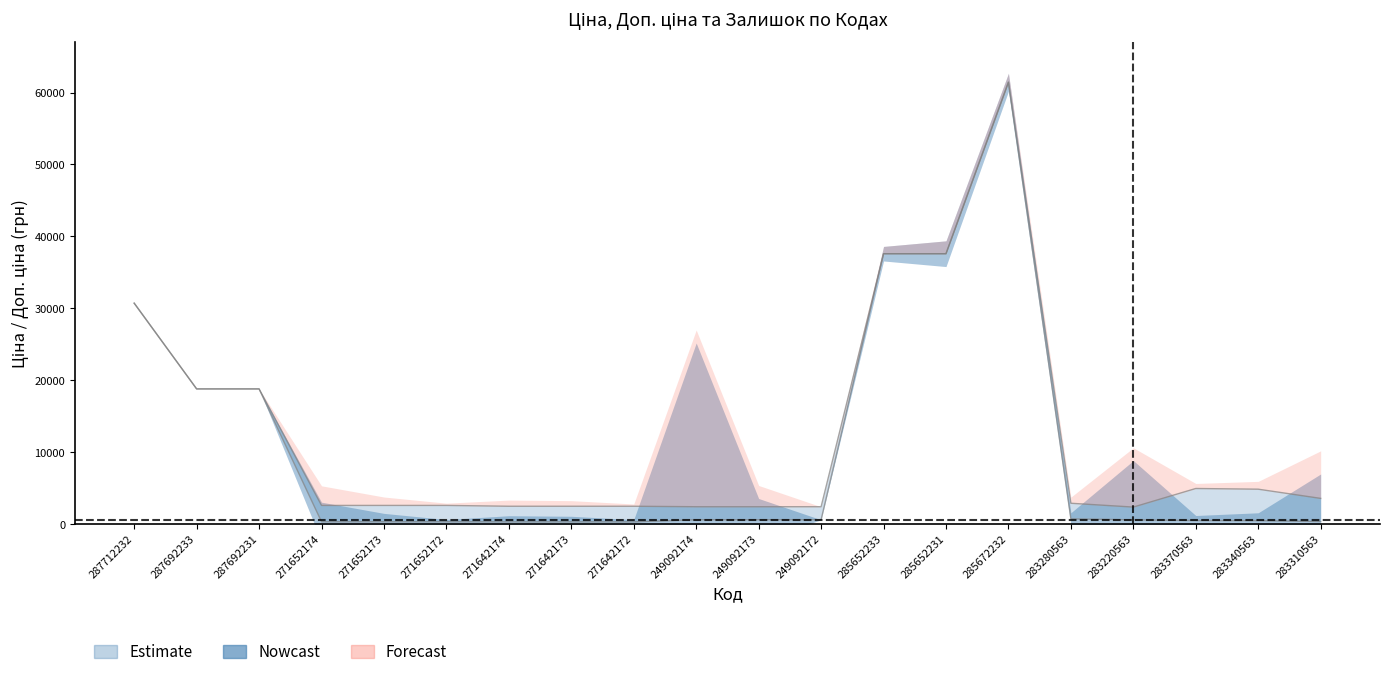

Reading left to right, what are all the values shown in this chart?

Ціна: 287712232=30717.1	287692233=18796.8	287692231=18796.8	271652174=324.8	271652173=324.8	271652172=324.8	271642174=310.3	271642173=310.3	271642172=310.3	249092174=603.7	249092173=603.7	249092172=603.7	285652233=37593.6	285652231=37593.6	285672232=61434.3	283280563=724.5	283220563=591.6	283370563=495.0	283340563=485.4	283310563=357.4
Доп. ціна: 287712232=30717.1	287692233=18796.8	287692231=18796.8	271652174=2598.3	271652173=2598.3	271652172=2598.3	271642174=2482.4	271642173=2482.4	271642172=2482.4	249092174=2414.8	249092173=2414.8	249092172=2414.8	285652233=37593.6	285652231=37593.6	285672232=61434.3	283280563=2897.8	283220563=2366.5	283370563=4950.4	283340563=4853.8	283310563=3573.9